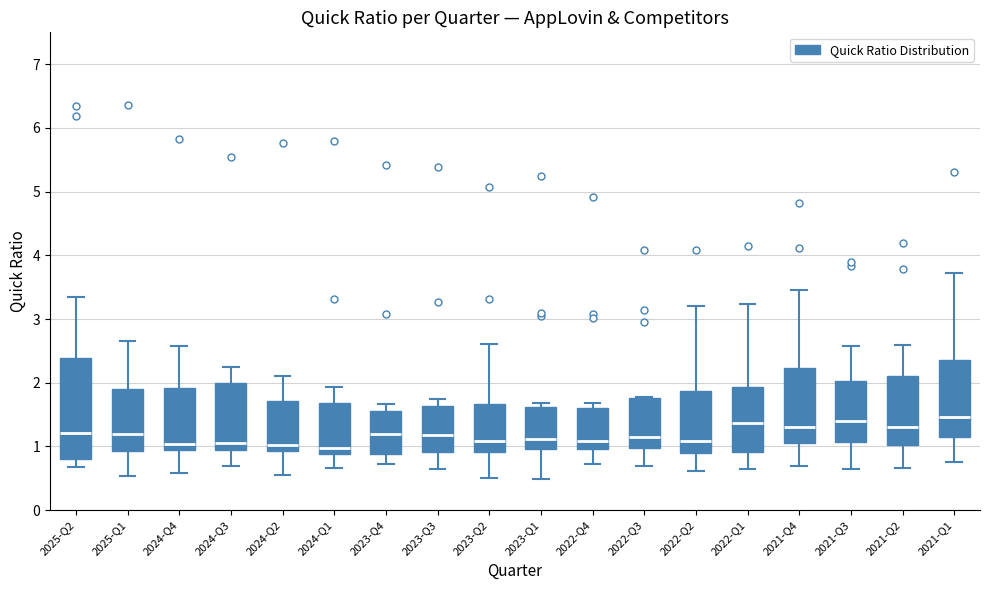

Comparing the boxes themselves (not the whiskers), which one is the tallest?

2025-Q2